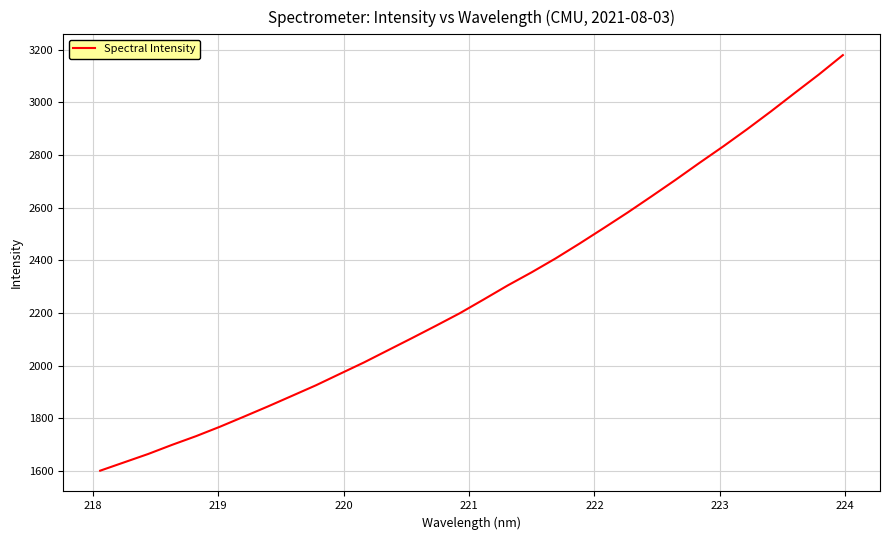

What is the greatest value displayed?

3179.3